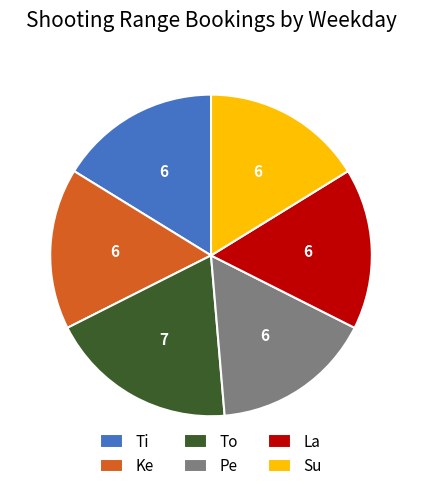

Count the number of slices in the pie.

6